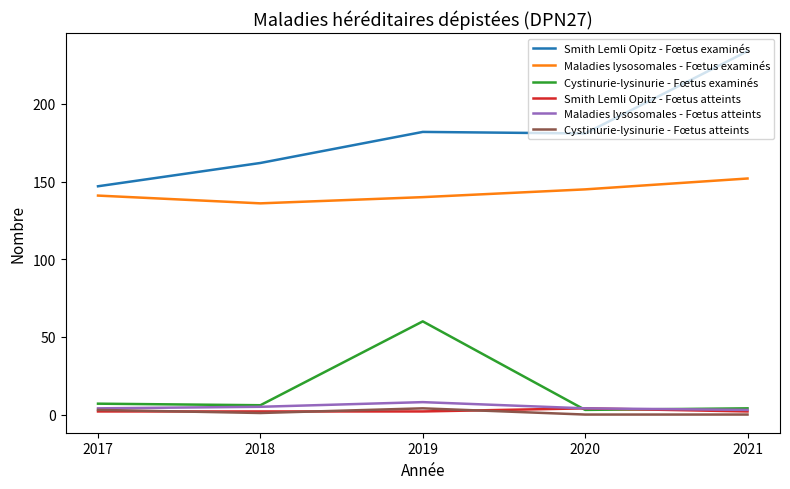

Where is the first local minimum for Maladies lysosomales - Fœtus examinés?

2018